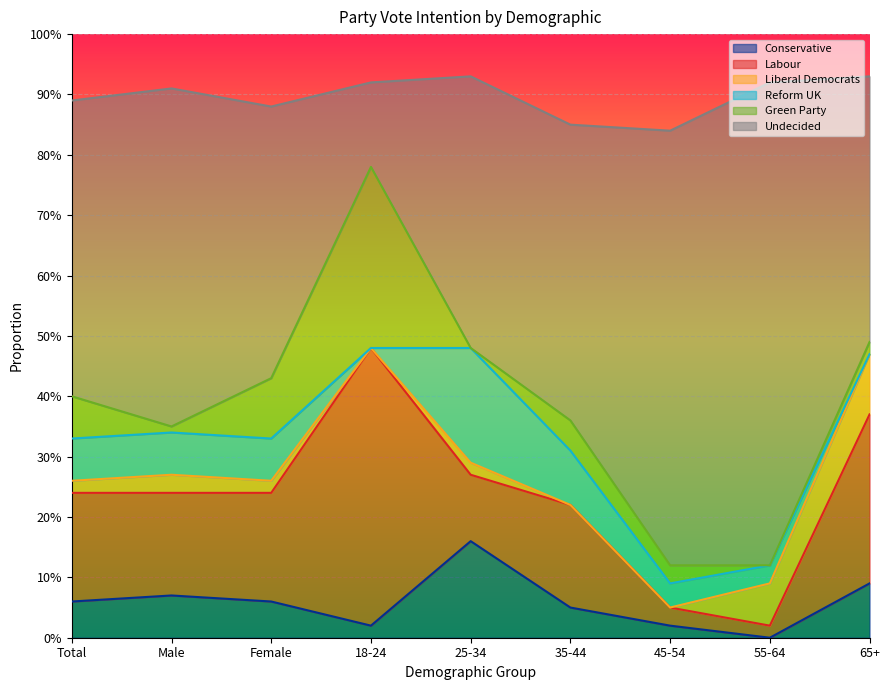

True or false: Liberal Democrats and Undecided cross at least once.

False